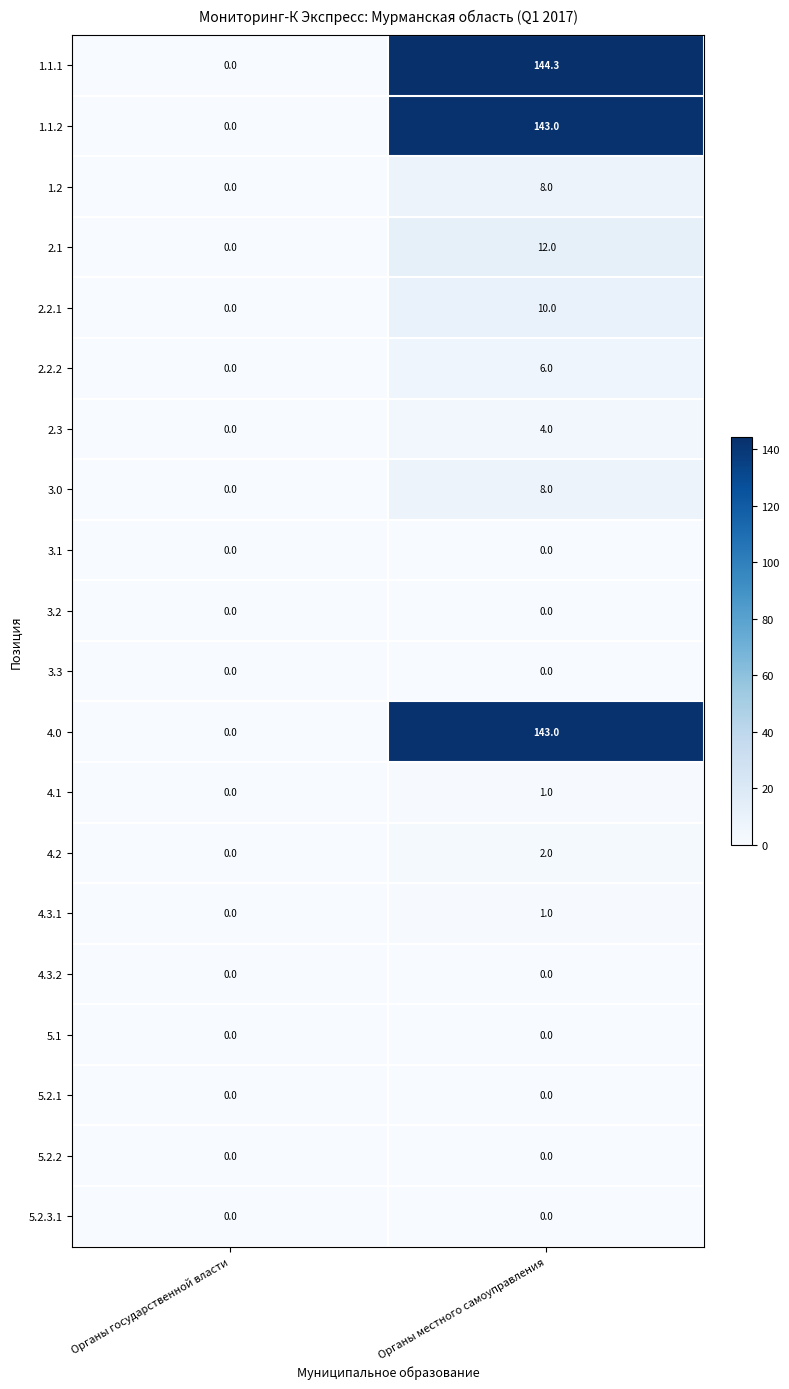

How many data points in 3.0 are less than 8?

1